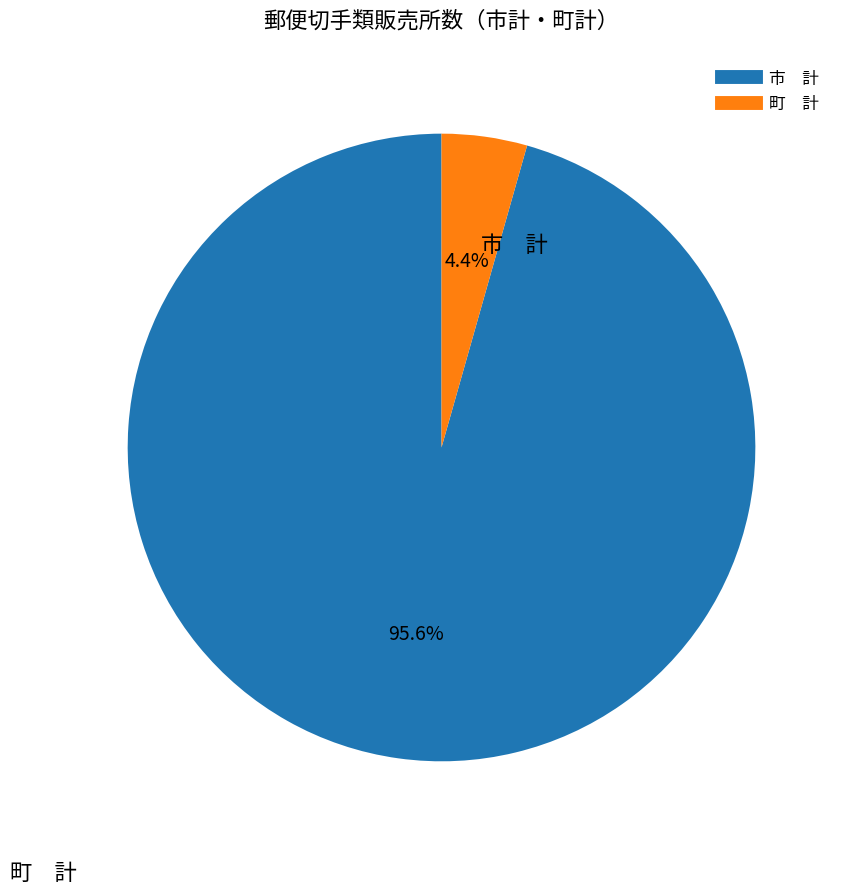

Is there a majority slice in this chart?

Yes